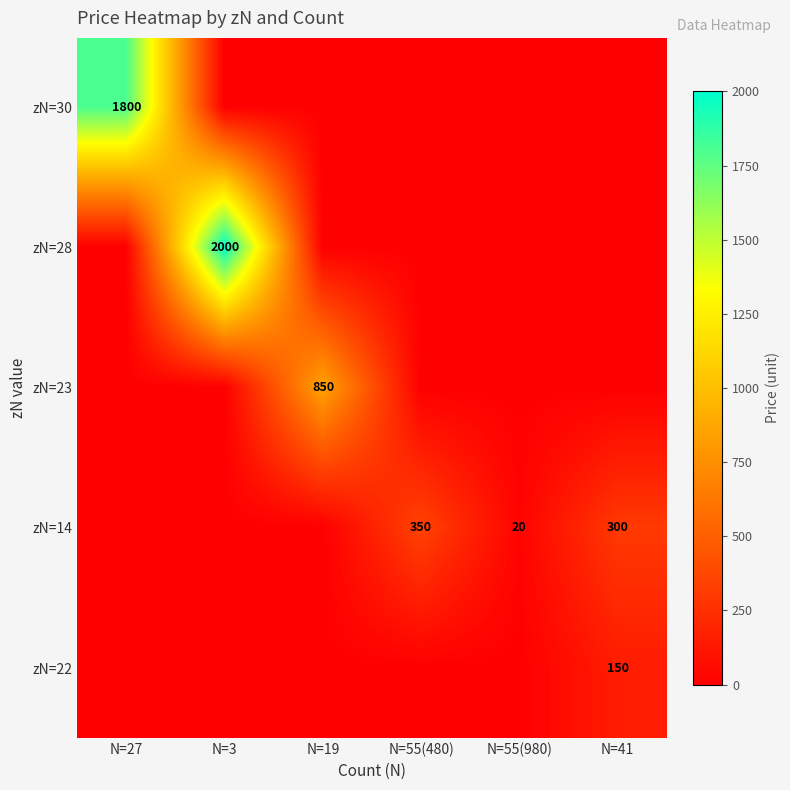

How many data points does each series have?

6